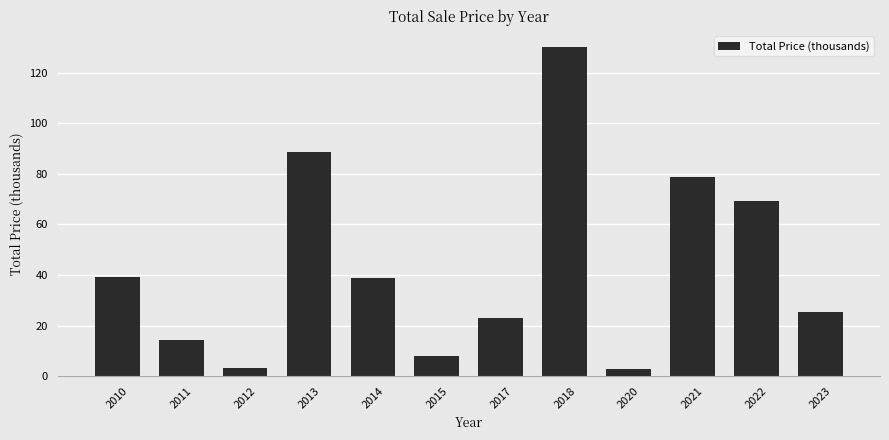

What is the change in value from 2010 to 2020?

-36.6